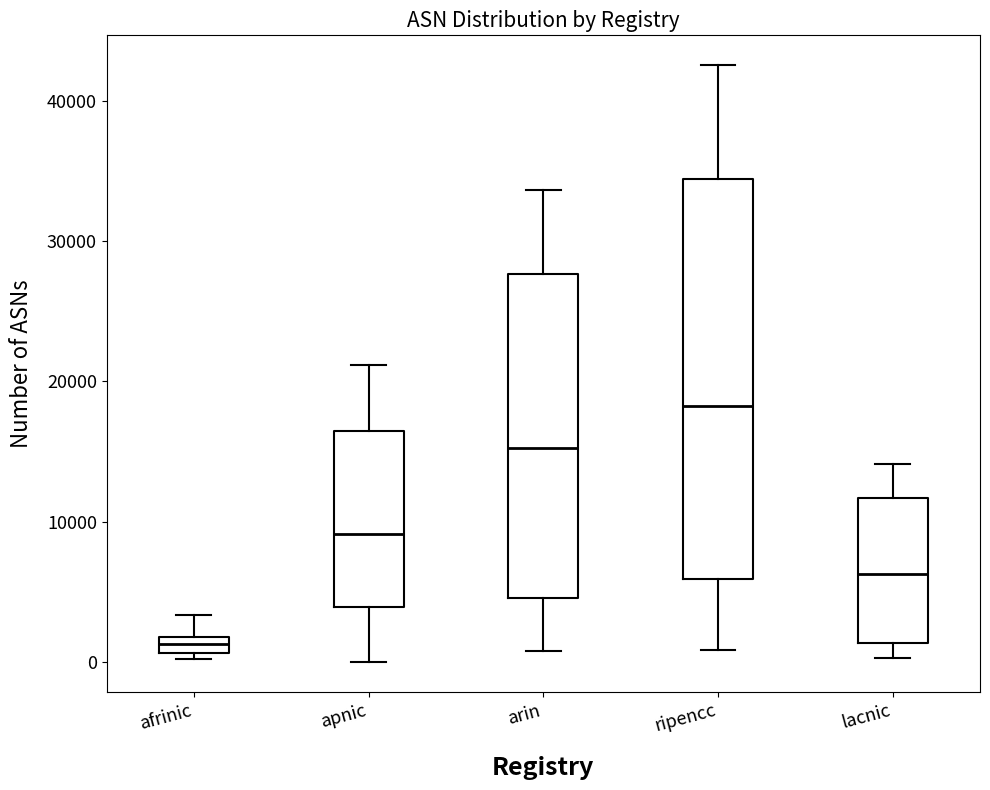

Comparing the boxes themselves (not the whiskers), which one is the tallest?

ripencc